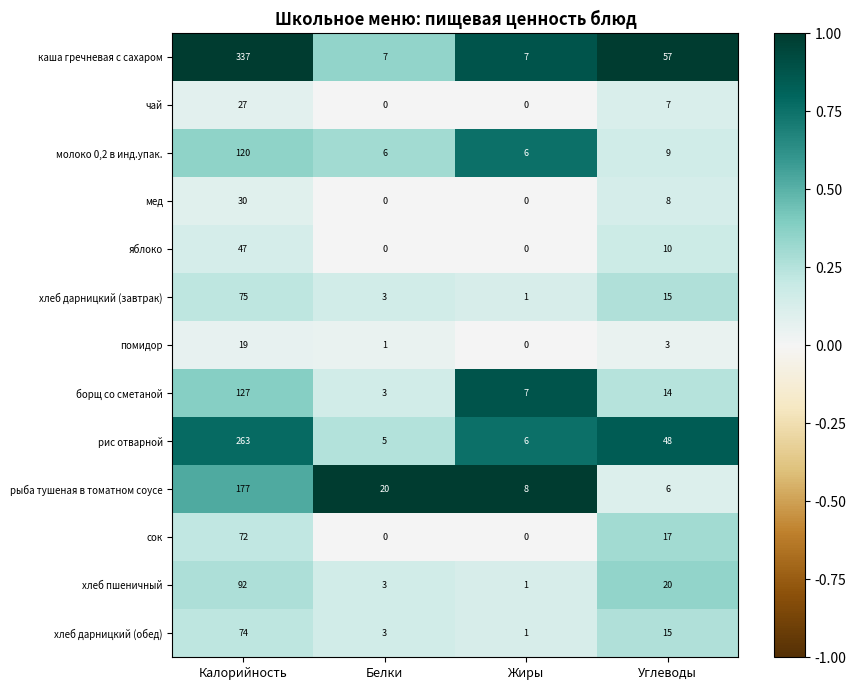

What is the maximum value for каша гречневая с сахаром?

337